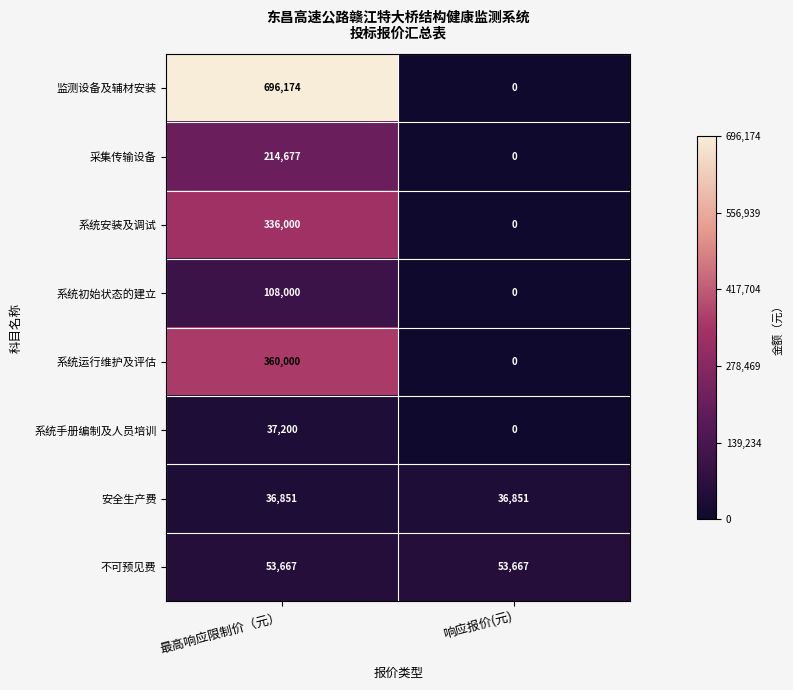

Which series changed the most between 最高响应限制价（元） and 响应报价(元)?

监测设备及辅材安装